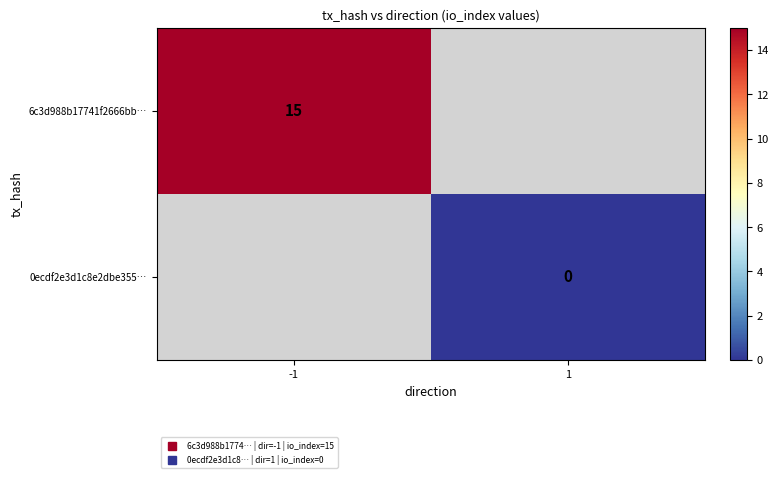

Is it true that 0ecdf2e3d1c8e2dbe355… equals 0.0 at 1?

True